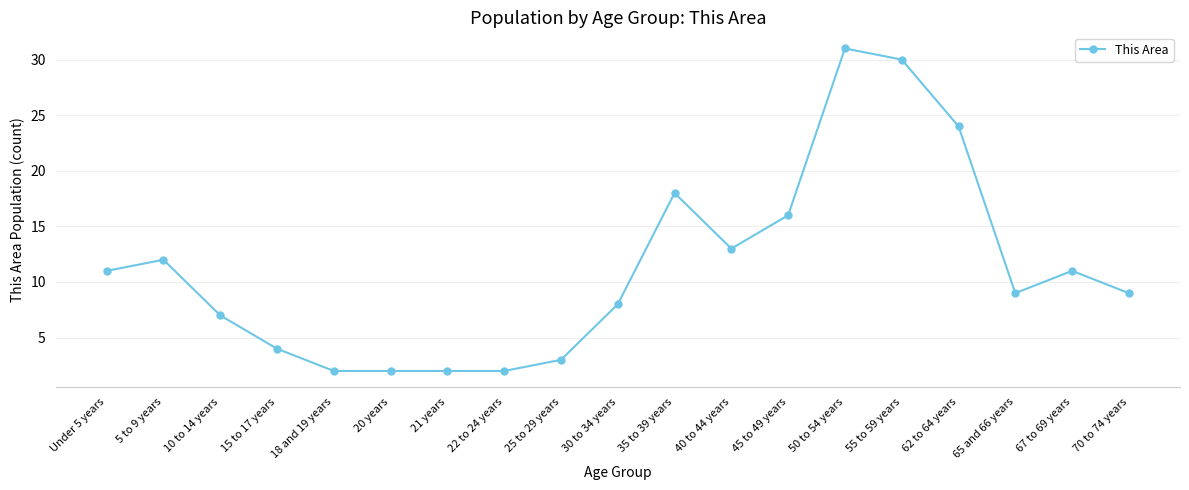

At which category does the data reach its first local peak?

5 to 9 years